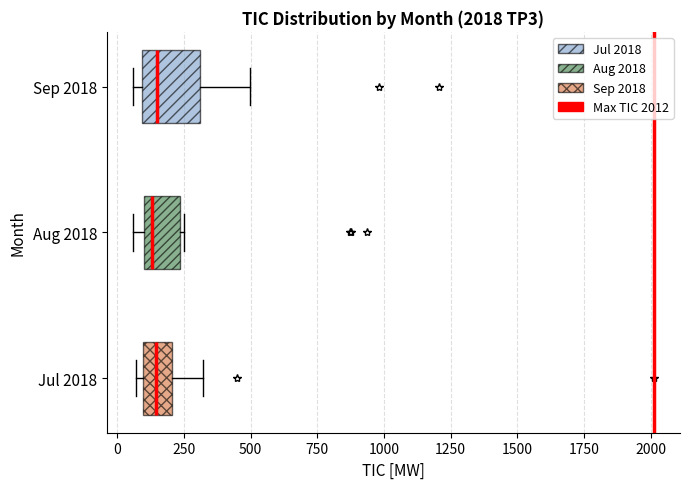

Reading bottom to top, transcribe this box plot: for each box, give where its median line is, the range the box spans, and where its two whiskers end, as read against the x-axis. The values are not printed on the chart, so give them approximately, as read against the axis.

Jul 2018: median 150, box 100 to 200, whiskers 50 to 300
Aug 2018: median 150, box 100 to 250, whiskers 50 to 250
Sep 2018: median 150, box 100 to 300, whiskers 50 to 500